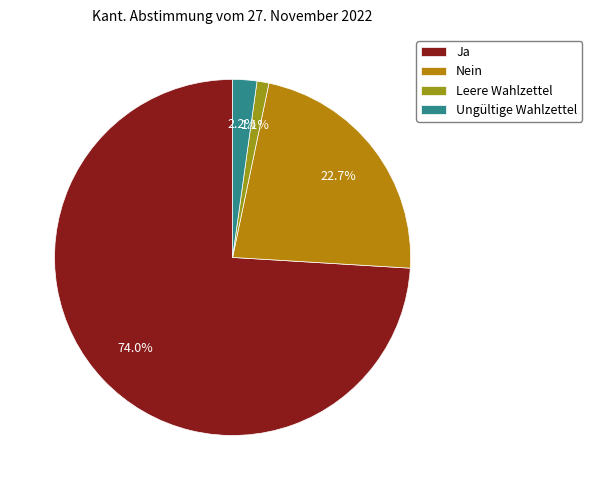

What portion of the pie excludes Ja?

26.0%